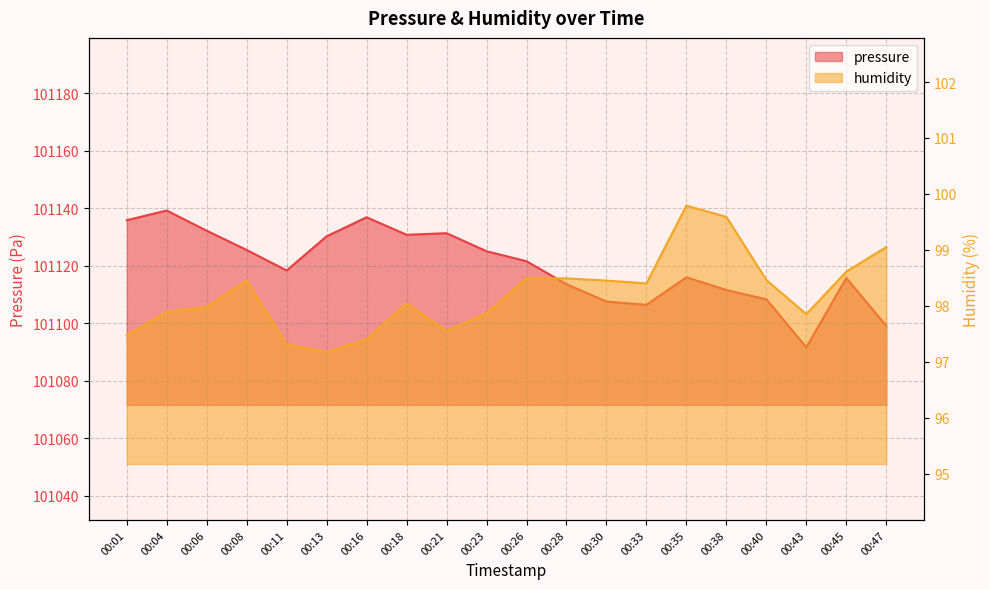

What is the highest value of the humidity series?

99.8